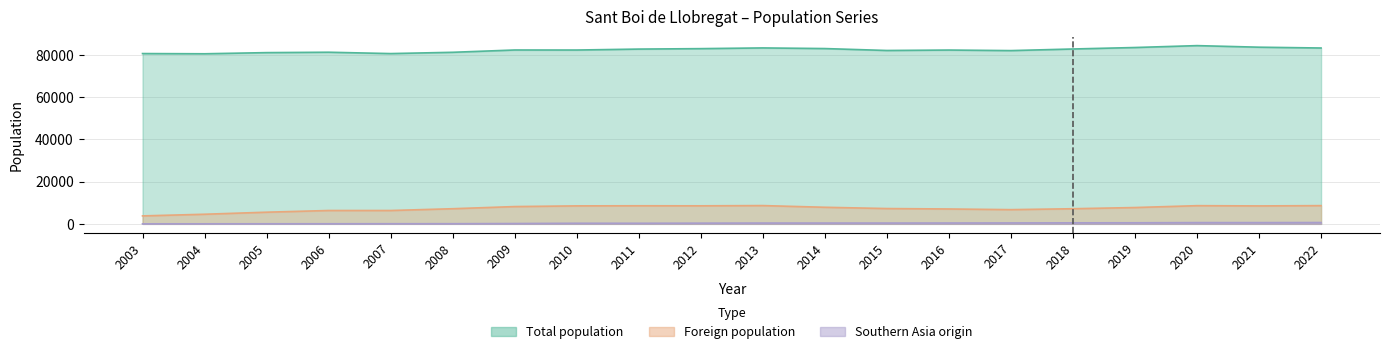

In Southern Asia, how many points are lower than both neighbors (excluding endpoints)?

3